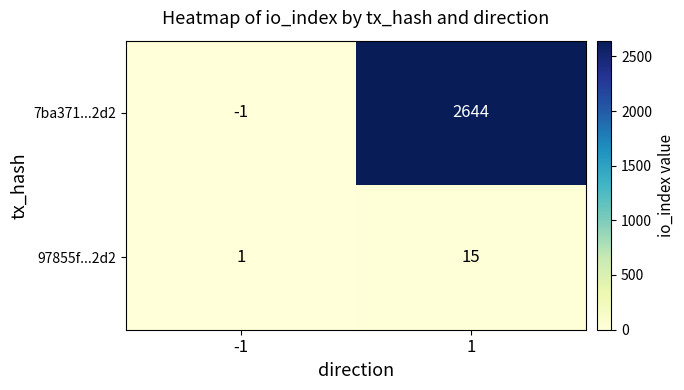

What is the maximum value for 97855f...2d2?

15